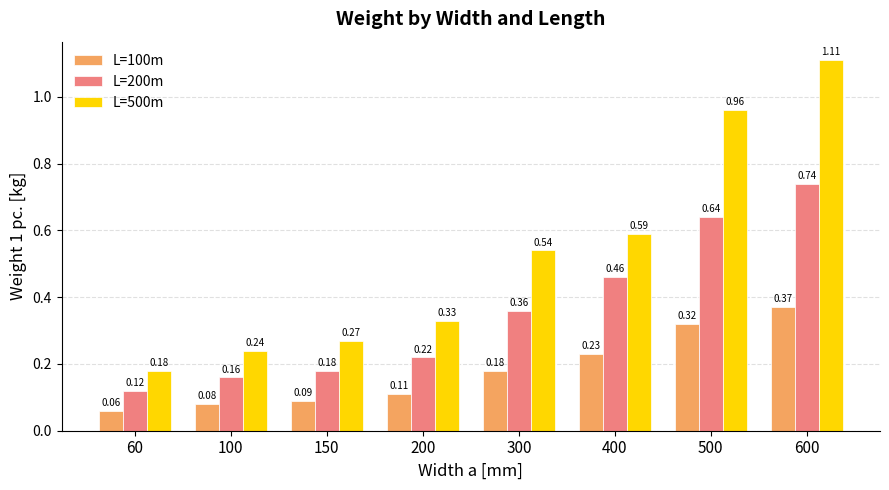

At which category is the sum across all series the highest?

600